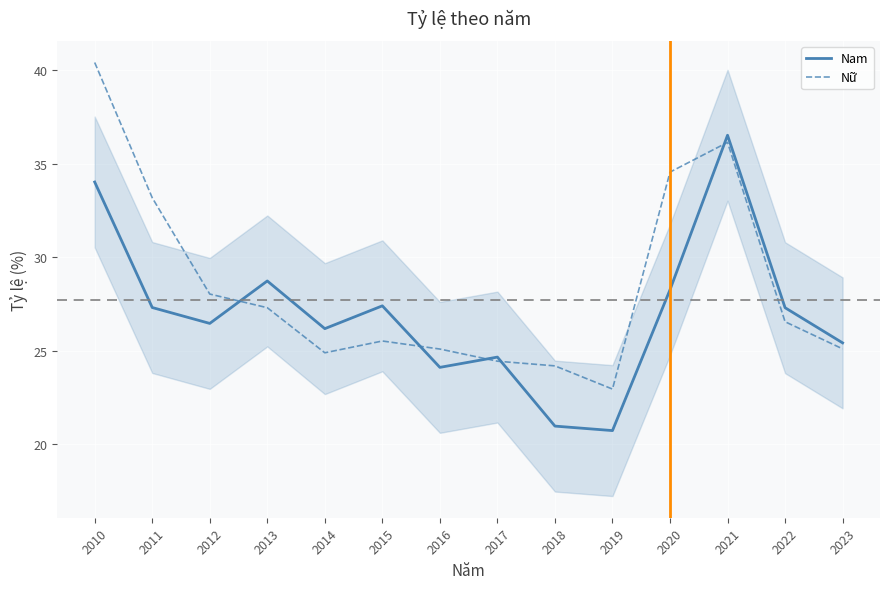

At which category does Nam reach its first local valley?

2012